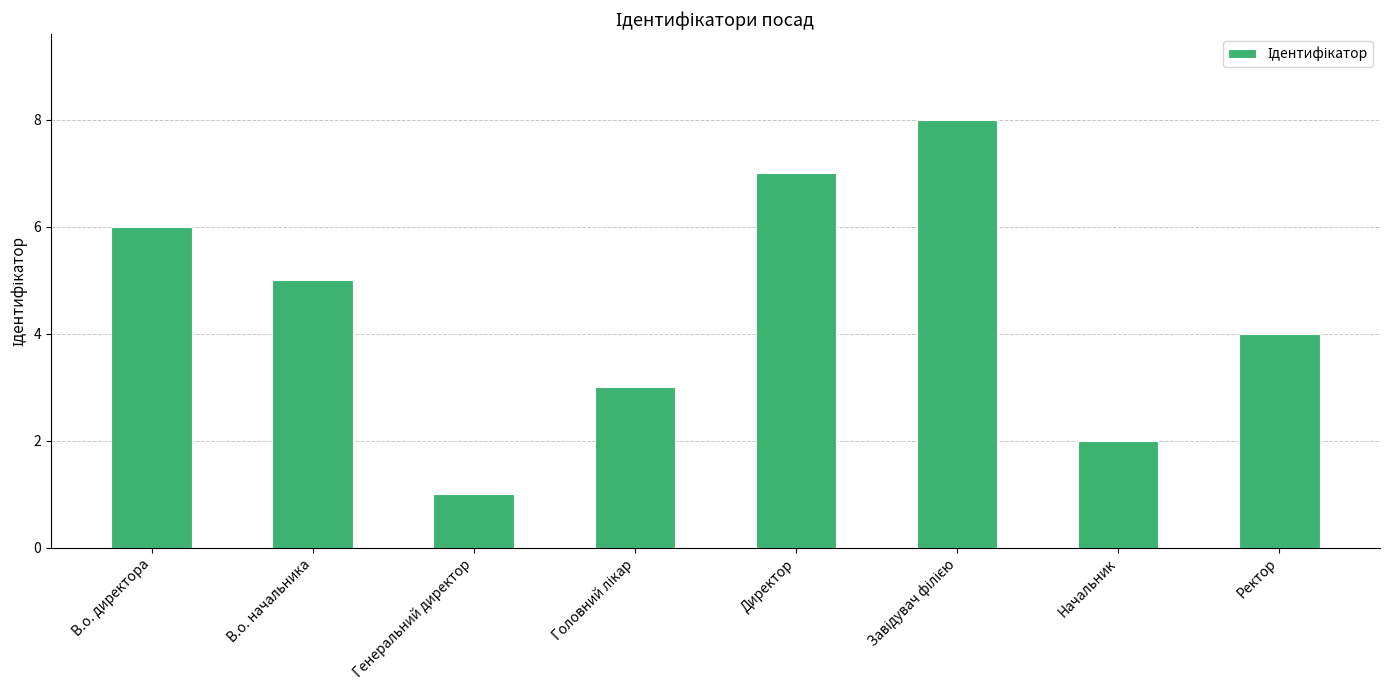

Are the bars horizontal?

No